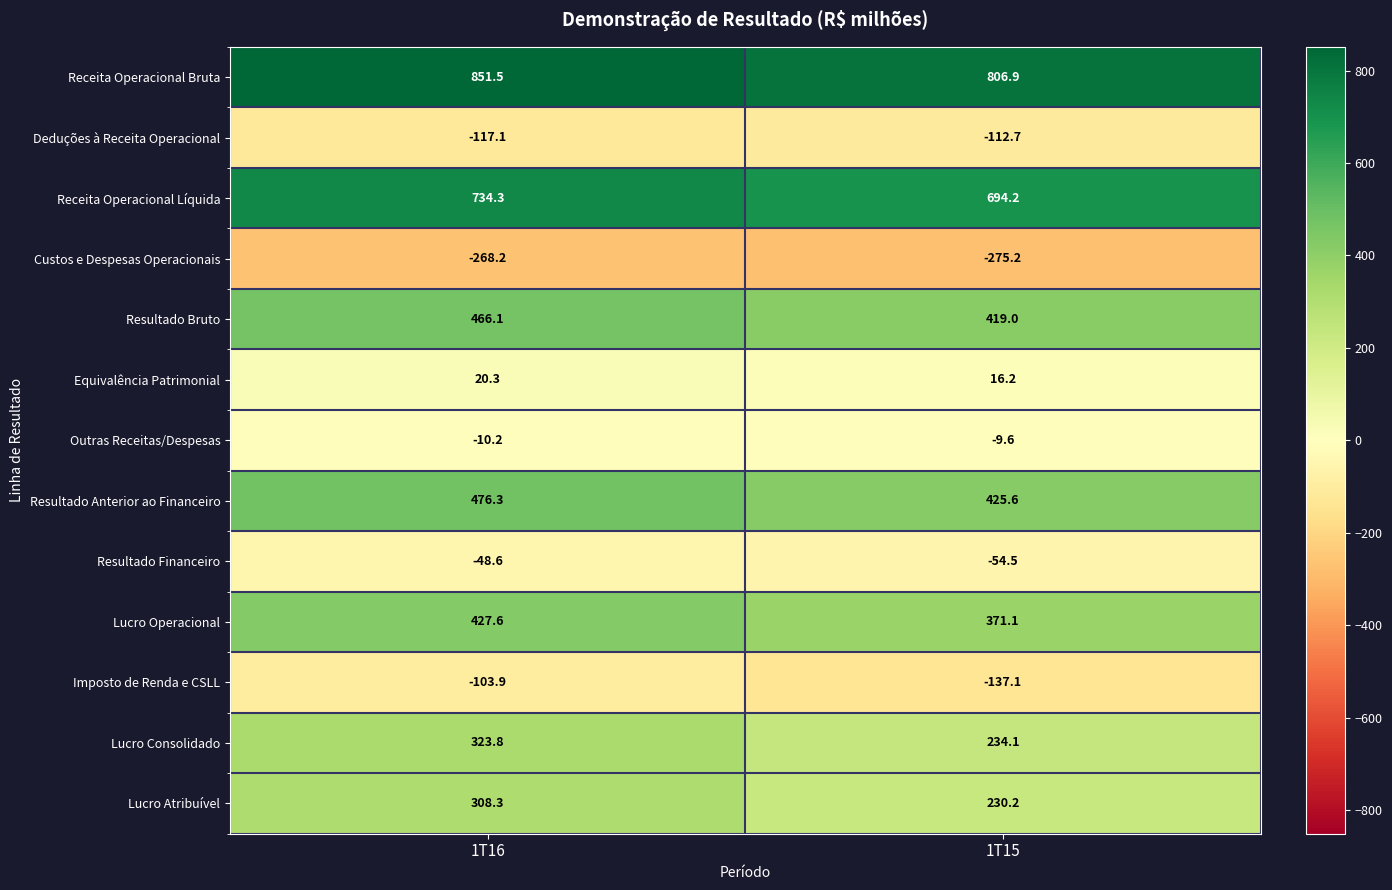

What is the total value across all series at 1T16?

3060.2